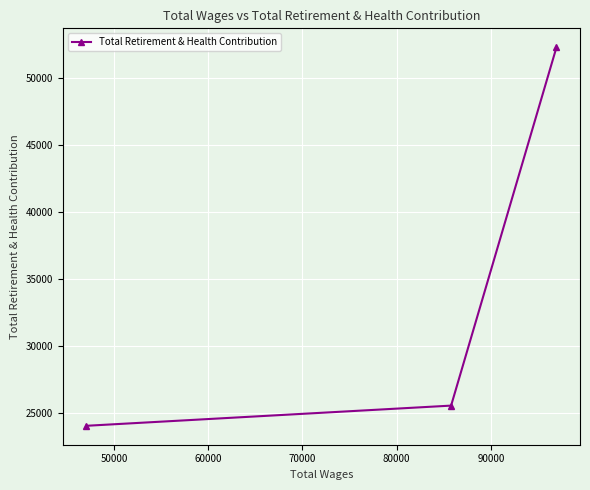

What is the value of the 1st point from the left?

24044